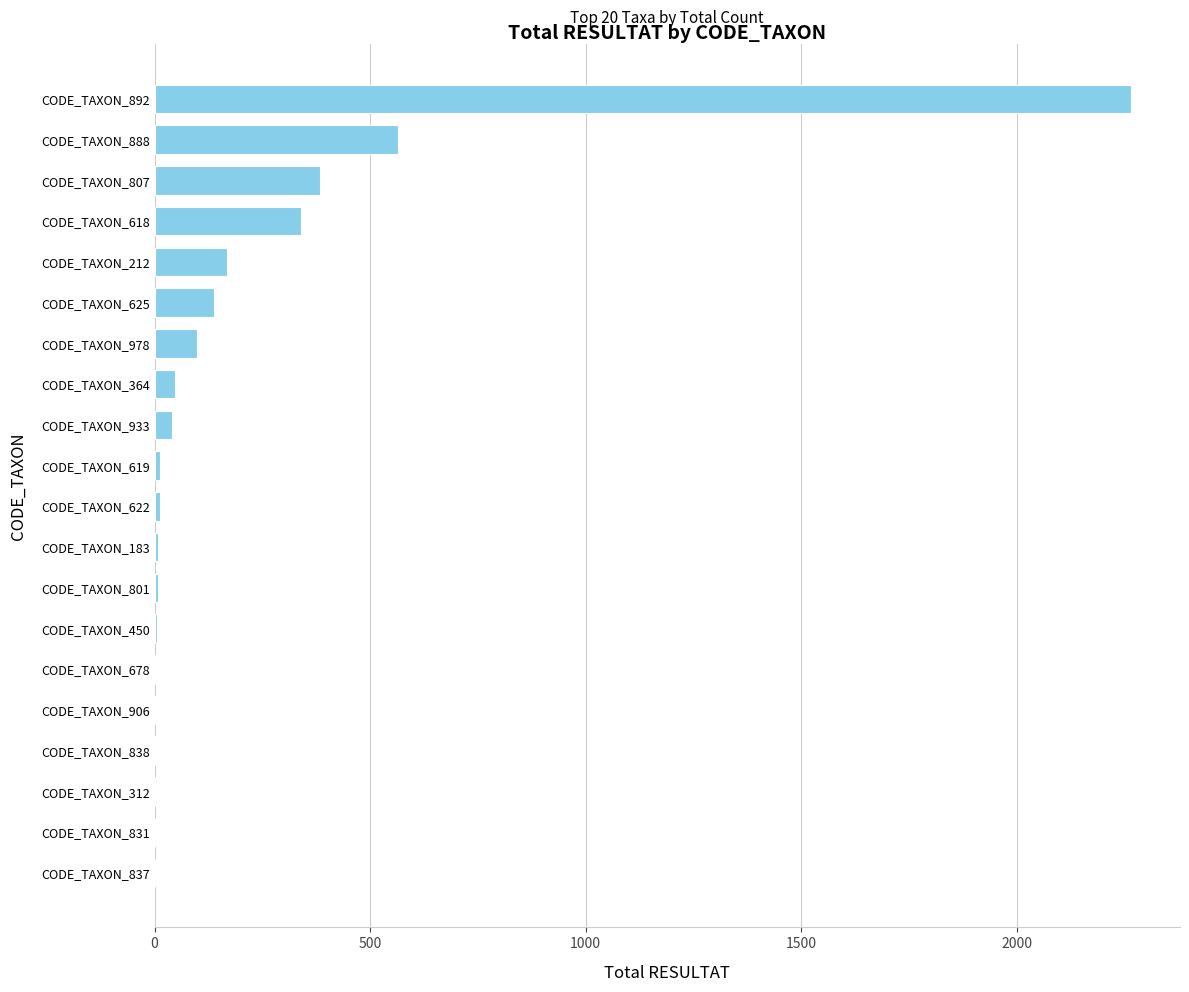

What is the sum of all values?

4112